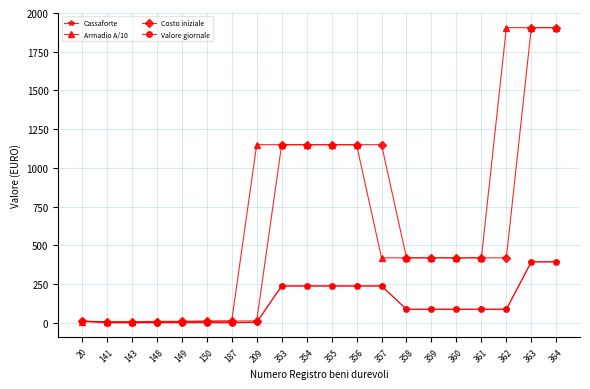

Which series has the widest spread of values?

Armadio A/10